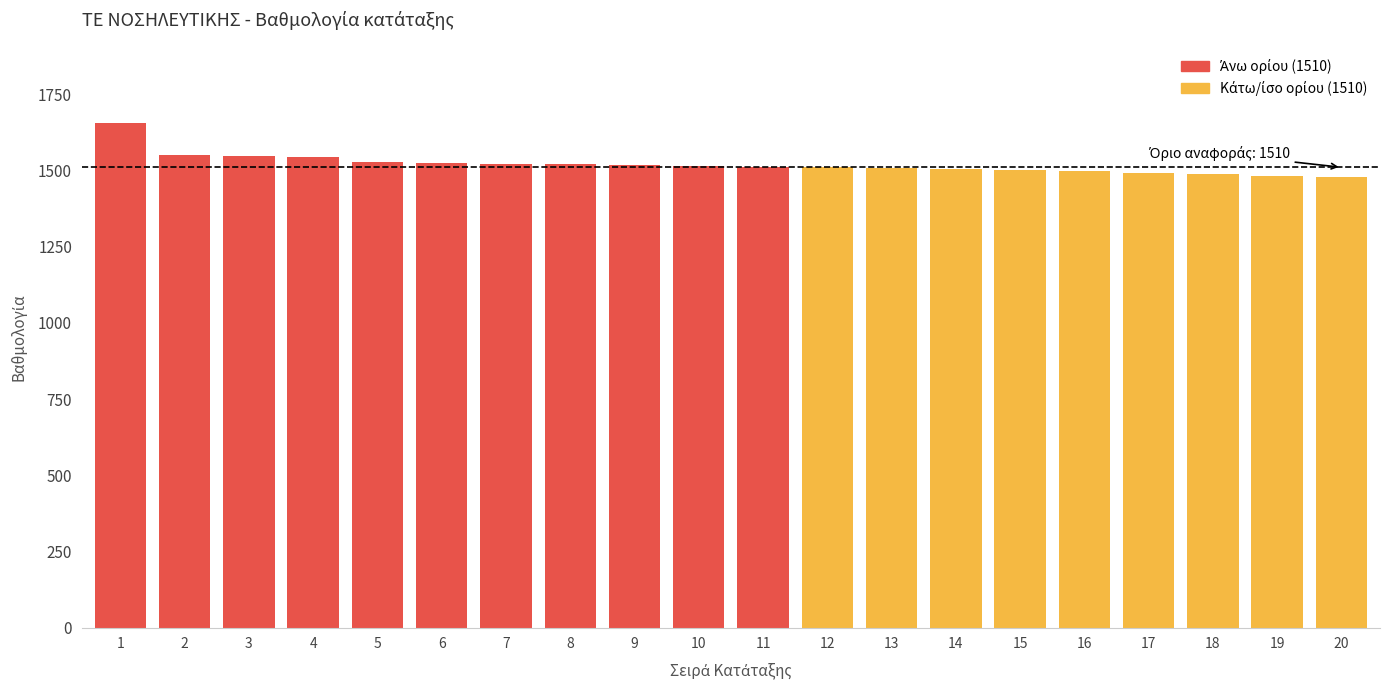

How many categories are shown in the chart?

20